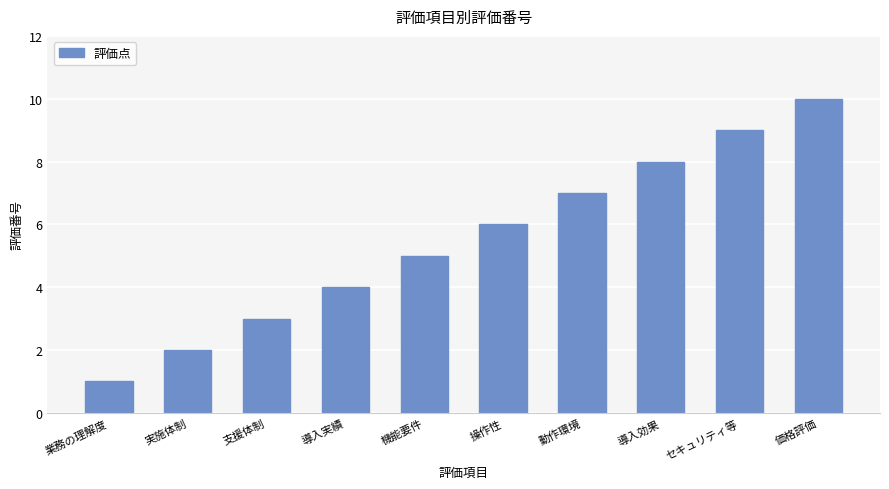

Reading left to right, what are all the values shown in this chart?

業務の理解度=1	実施体制=2	支援体制=3	導入実績=4	機能要件=5	操作性=6	動作環境=7	導入効果=8	セキュリティ等=9	価格評価=10